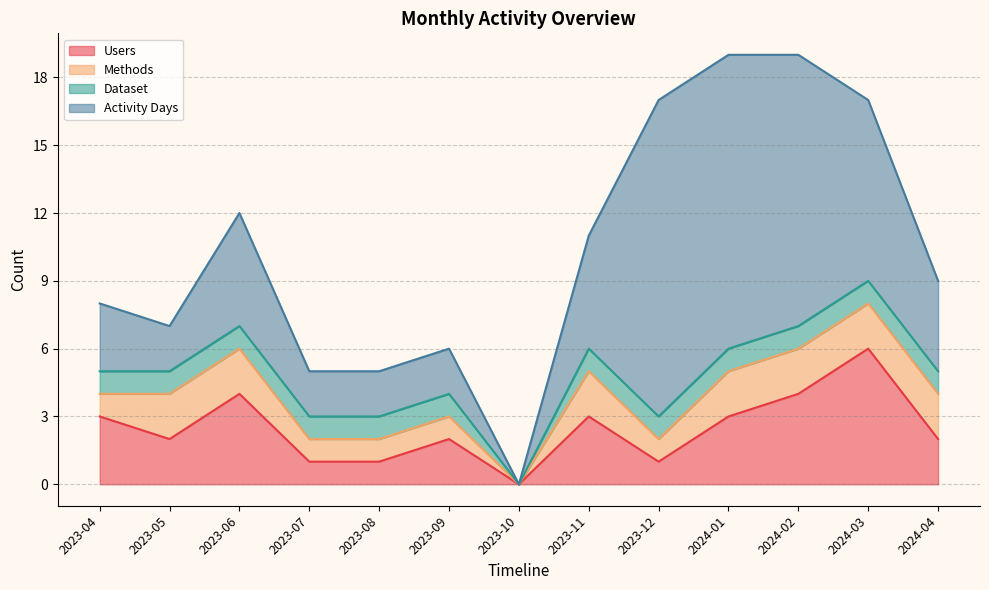

Reading right to left, list all the values displayed in this chart.

Users: 2024-04=2	2024-03=6	2024-02=4	2024-01=3	2023-12=1	2023-11=3	2023-10=0	2023-09=2	2023-08=1	2023-07=1	2023-06=4	2023-05=2	2023-04=3
Methods: 2024-04=2	2024-03=2	2024-02=2	2024-01=2	2023-12=1	2023-11=2	2023-10=0	2023-09=1	2023-08=1	2023-07=1	2023-06=2	2023-05=2	2023-04=1
Dataset: 2024-04=1	2024-03=1	2024-02=1	2024-01=1	2023-12=1	2023-11=1	2023-10=0	2023-09=1	2023-08=1	2023-07=1	2023-06=1	2023-05=1	2023-04=1
Activity Days: 2024-04=4	2024-03=8	2024-02=12	2024-01=13	2023-12=14	2023-11=5	2023-10=0	2023-09=2	2023-08=2	2023-07=2	2023-06=5	2023-05=2	2023-04=3